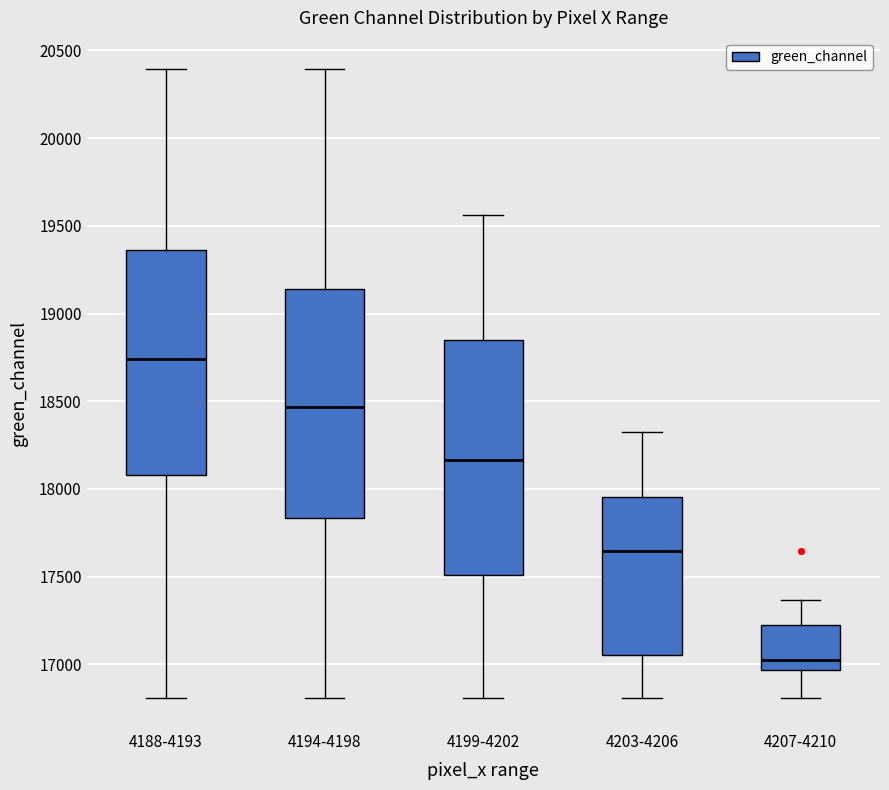

Reading left to right, read every box against the y-axis: the position of its median line, the range the box covers, and the ends of its whiskers. The values are not printed on the chart, so give them approximately, as read against the axis.

4188-4193: median 18750, box 18100 to 19350, whiskers 16800 to 20400
4194-4198: median 18450, box 17850 to 19150, whiskers 16800 to 20400
4199-4202: median 18150, box 17500 to 18850, whiskers 16800 to 19550
4203-4206: median 17650, box 17050 to 17950, whiskers 16800 to 18300
4207-4210: median 17050, box 16950 to 17200, whiskers 16800 to 17350